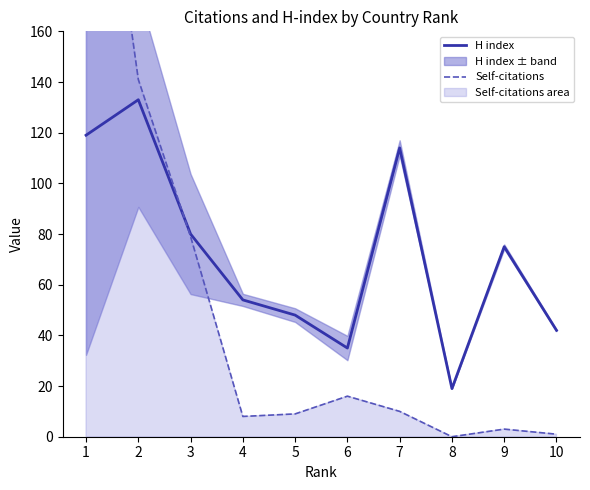

What is the difference between the Self-citations values at 10 and 6?

15